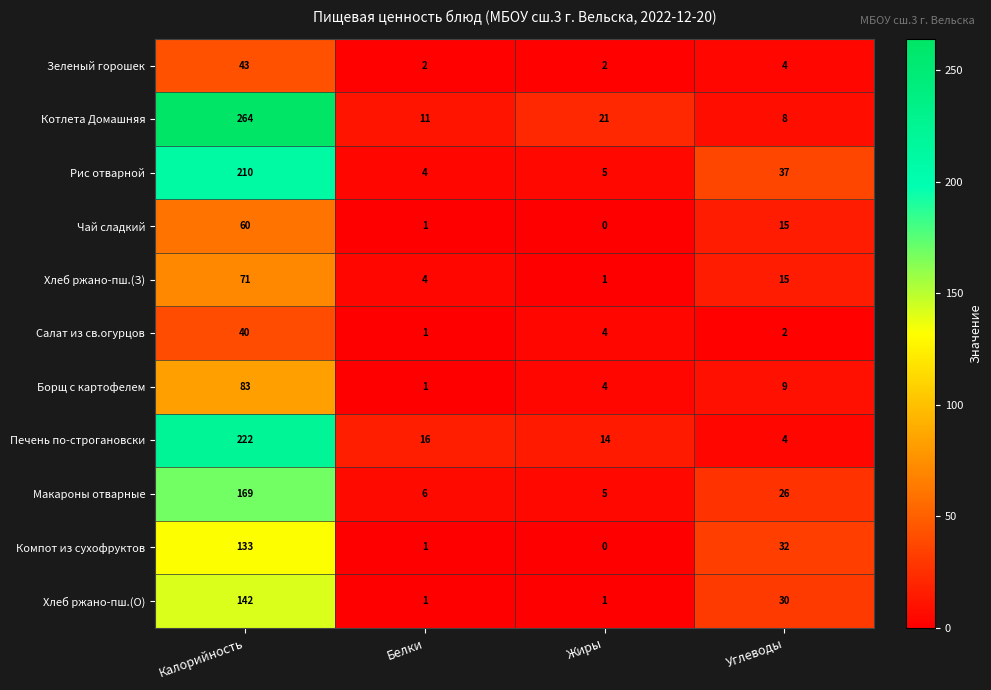

What is the difference between the Салат из св.огурцов values at Белки and Жиры?

3